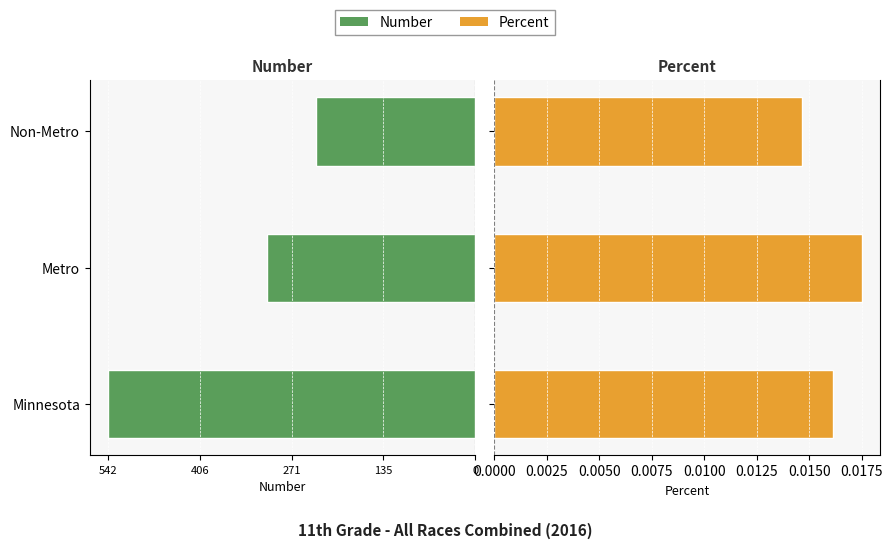

How many bars are there in total?

6